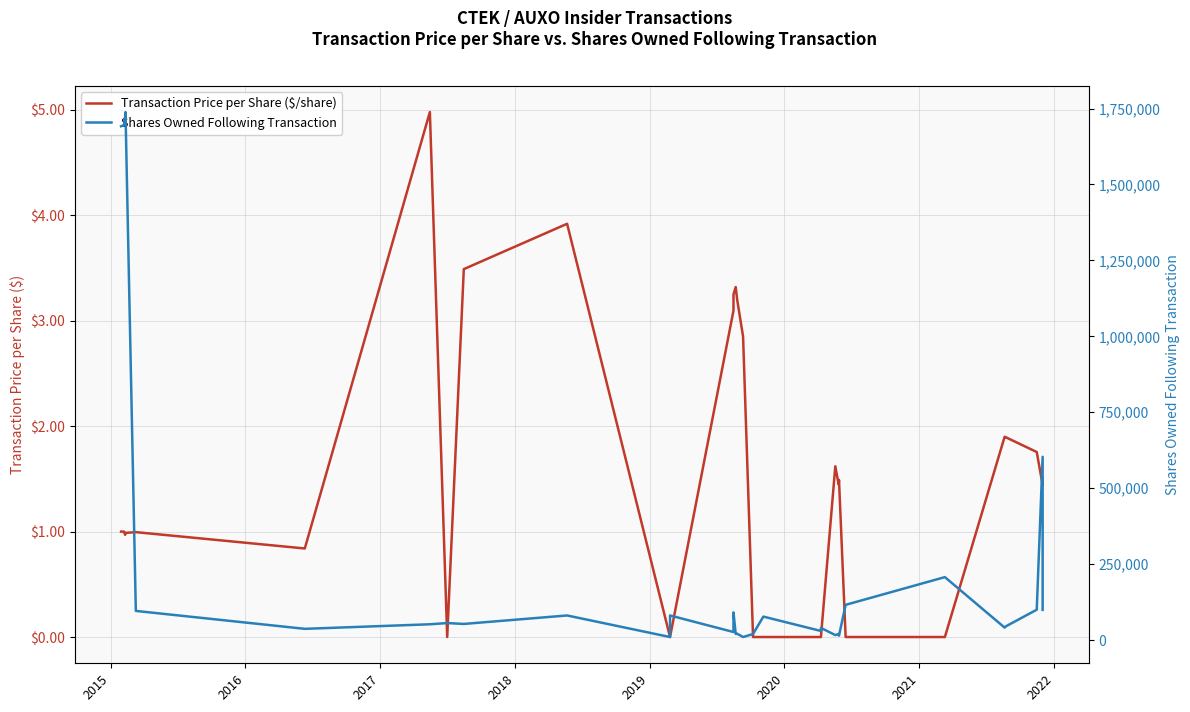

The Transaction Price per Share ($/share) series shows 2.1 at 27. True or false?

False